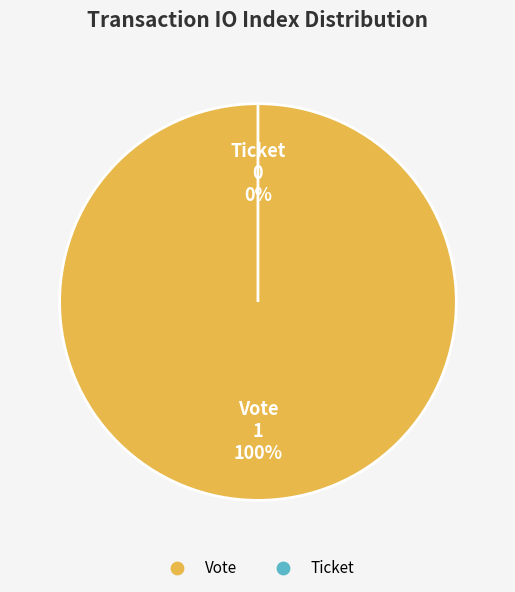

To the nearest percent, what is the difference between the largest and smallest slice percentages?

100%